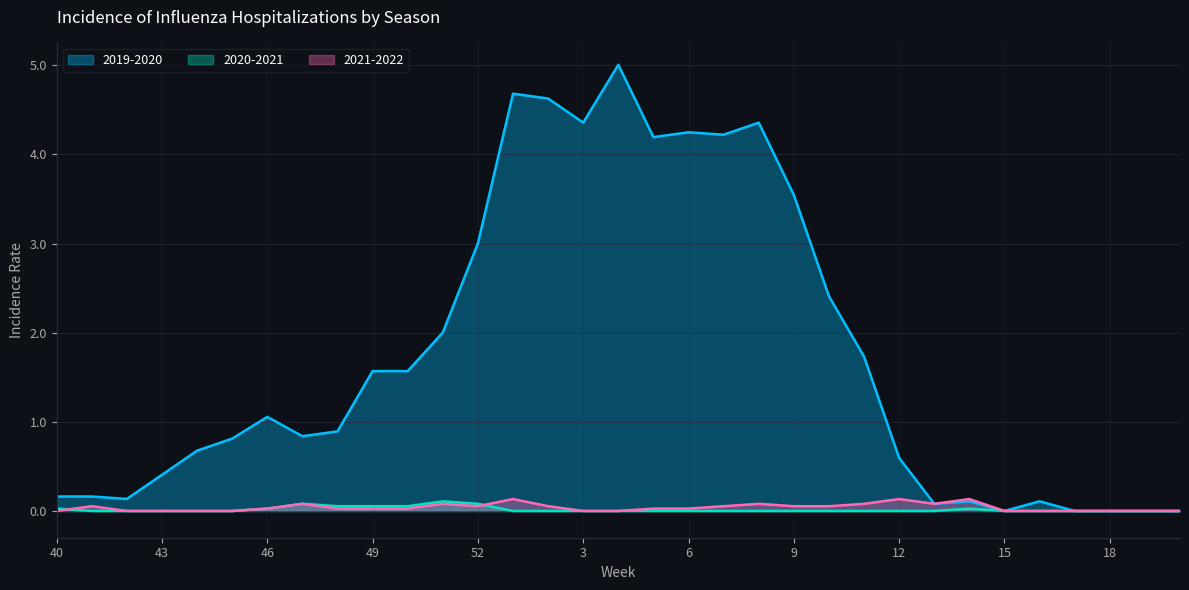

Reading left to right, list all the values displayed in this chart.

2019-2020: 0.2	0.2	0.1	0.4	0.7	0.8	1.1	0.8	0.9	1.6	1.6	2.0	3.0	4.7	4.6	4.4	5.0	4.2	4.2	4.2	4.4	3.5	2.4	1.7	0.6	0.1	0.1	0.0	0.1	0.0	0.0	0.0	0.0
2020-2021: 0.0	0.0	0.0	0.0	0.0	0.0	0.0	0.1	0.1	0.1	0.1	0.1	0.1	0.0	0.0	0.0	0.0	0.0	0.0	0.0	0.0	0.0	0.0	0.0	0.0	0.0	0.0	0.0	0.0	0.0	0.0	0.0	0.0
2021-2022: 0.0	0.1	0.0	0.0	0.0	0.0	0.0	0.1	0.0	0.0	0.0	0.1	0.1	0.1	0.1	0.0	0.0	0.0	0.0	0.1	0.1	0.1	0.1	0.1	0.1	0.1	0.1	0.0	0.0	0.0	0.0	0.0	0.0